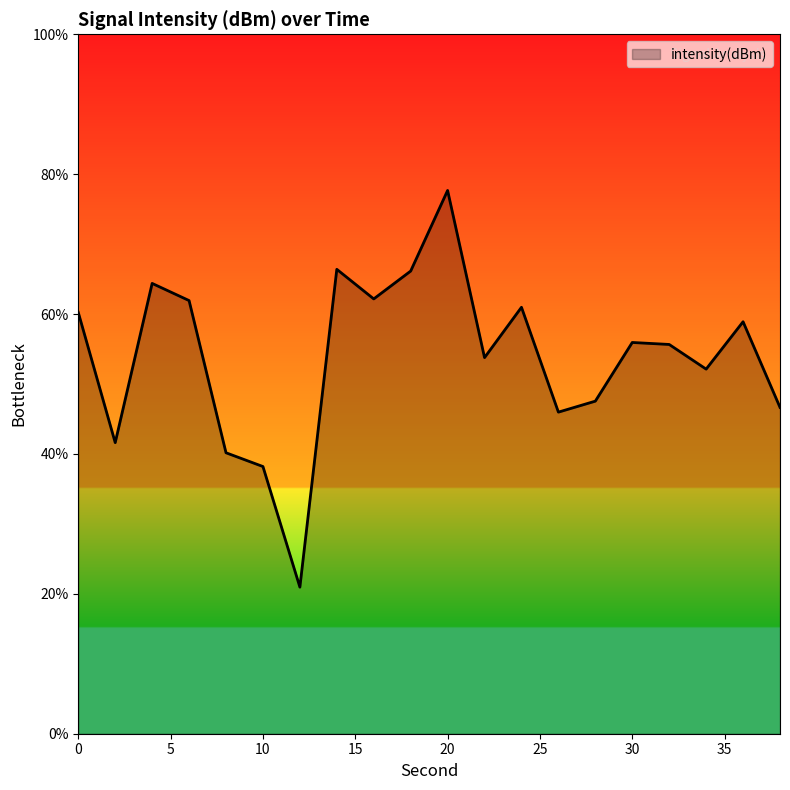

What is the difference between the maximum and minimum values?

56.7